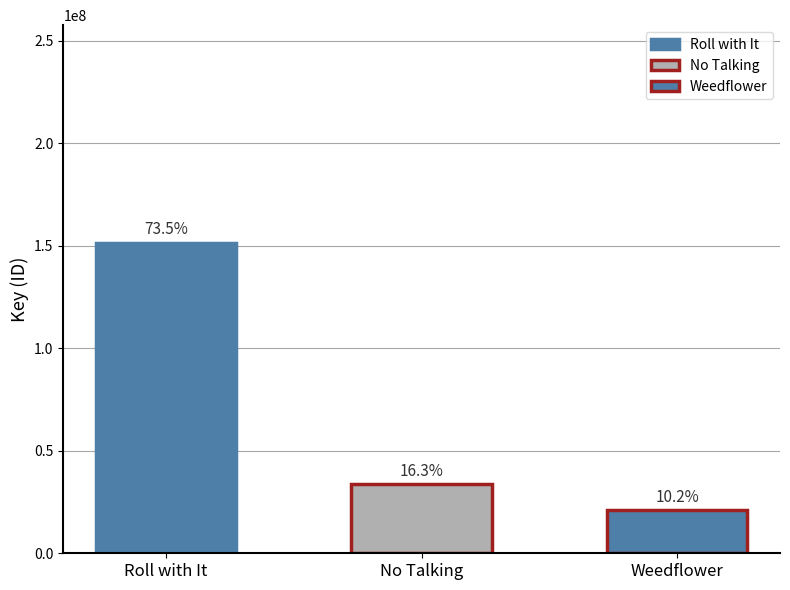

Approximately how many times larger is the value at No Talking compared to Weedflower?

1.6